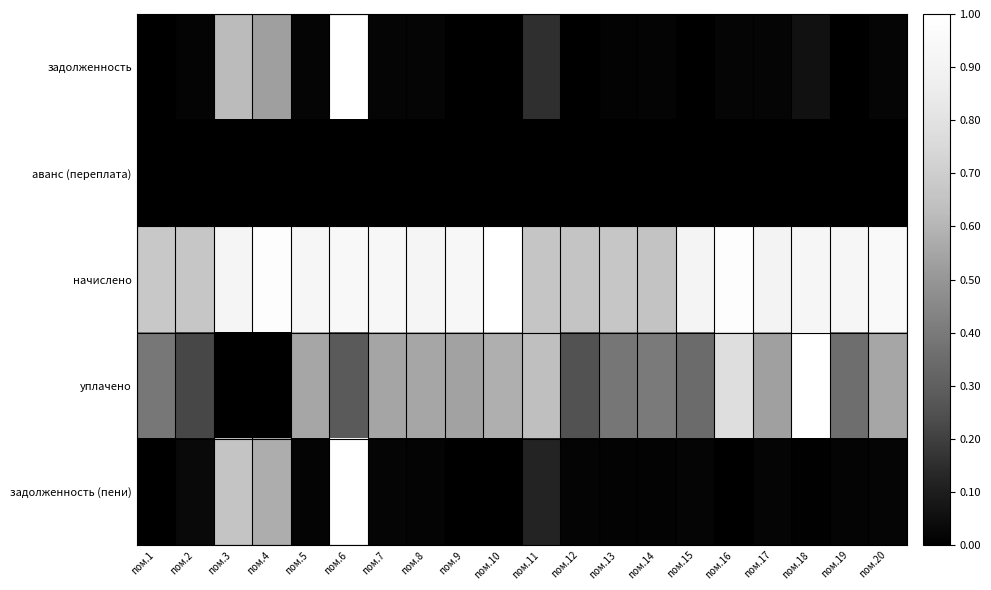

At which category is the sum across all series the highest?

пом.6